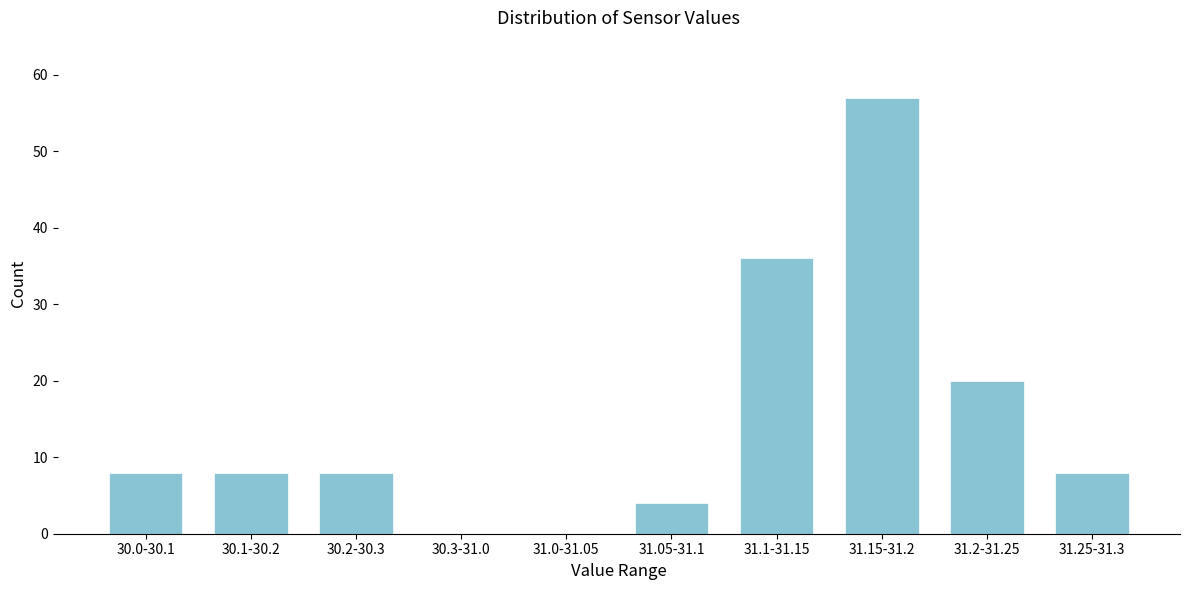

Reading left to right, extract all data points from this chart.

30.0-30.1=8	30.1-30.2=8	30.2-30.3=8	30.3-31.0=0	31.0-31.05=0	31.05-31.1=4	31.1-31.15=36	31.15-31.2=57	31.2-31.25=20	31.25-31.3=8